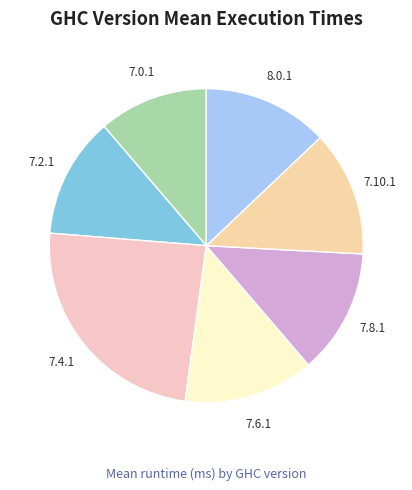

Count the number of slices in the pie.

7